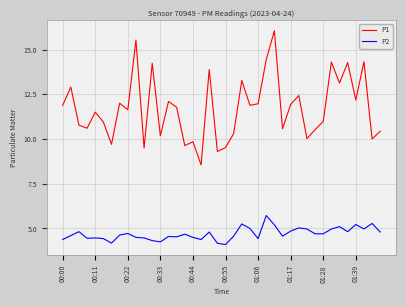

True or false: P1 and P2 intersect in this chart.

False